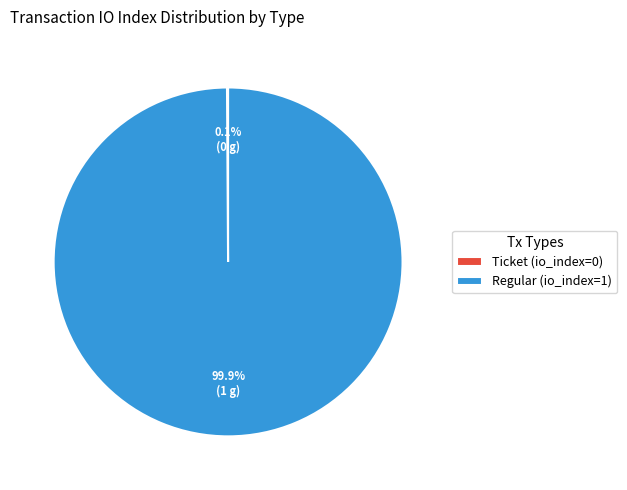

Which category has the biggest portion of the pie?

Regular (io_index=1)